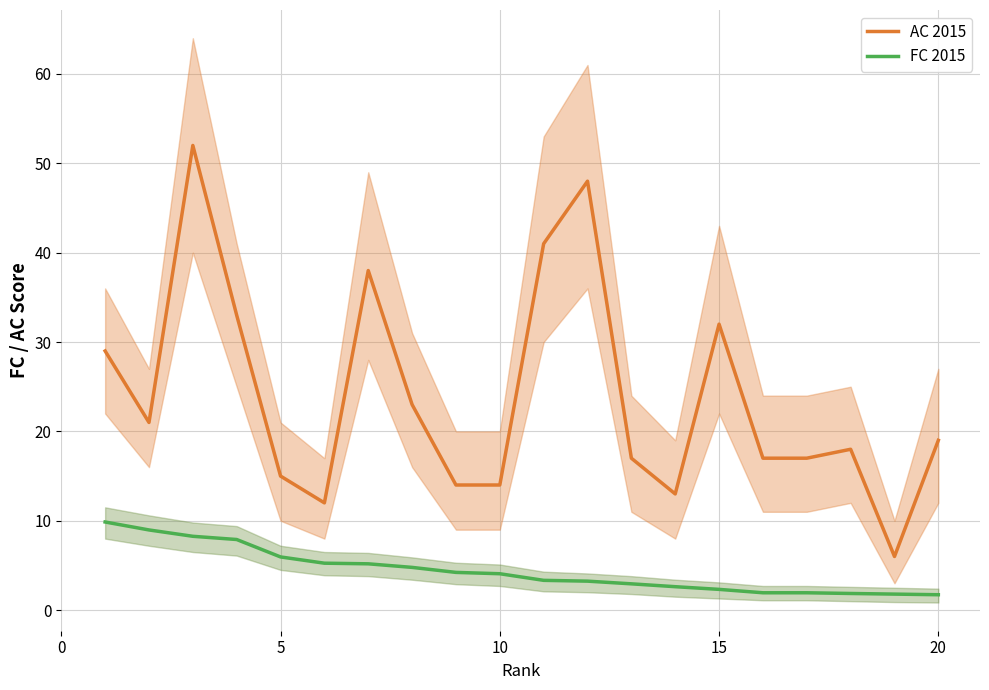

The AC 2015 series shows 9.2 at 15. True or false?

False